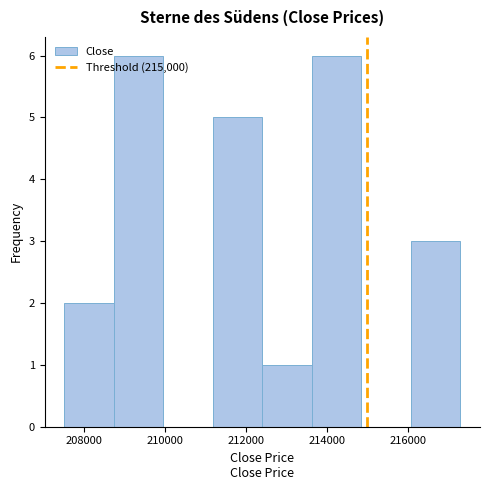

Reading left to right, list every bar in this chart as the range it spans on the x-axis followed by its height. Neither the bar edges nor the heights are printed on the chart, so give them approximately, as read against the axes.

207600 to 208800: 2
208800 to 210000: 6
210000 to 211200: 0
211200 to 212400: 5
212400 to 213600: 1
213600 to 214800: 6
214800 to 216000: 0
216000 to 217200: 3